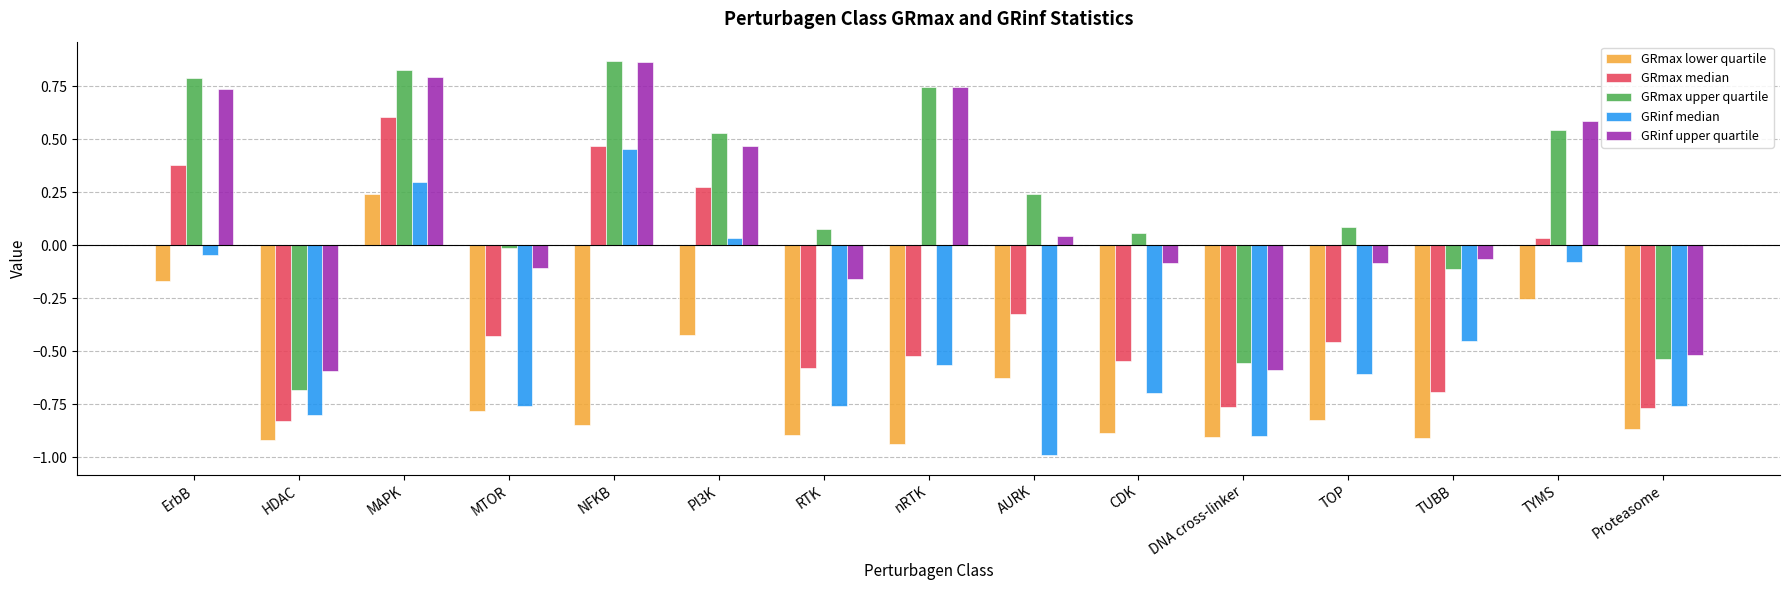

What is the difference between the second highest and minimum values in the GRinf median series?

1.3